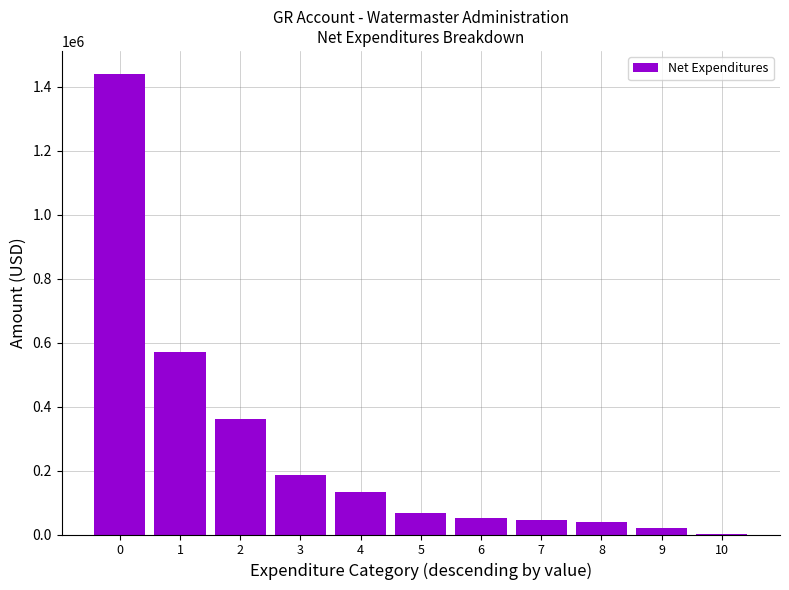

Count the number of categories in the chart.

11